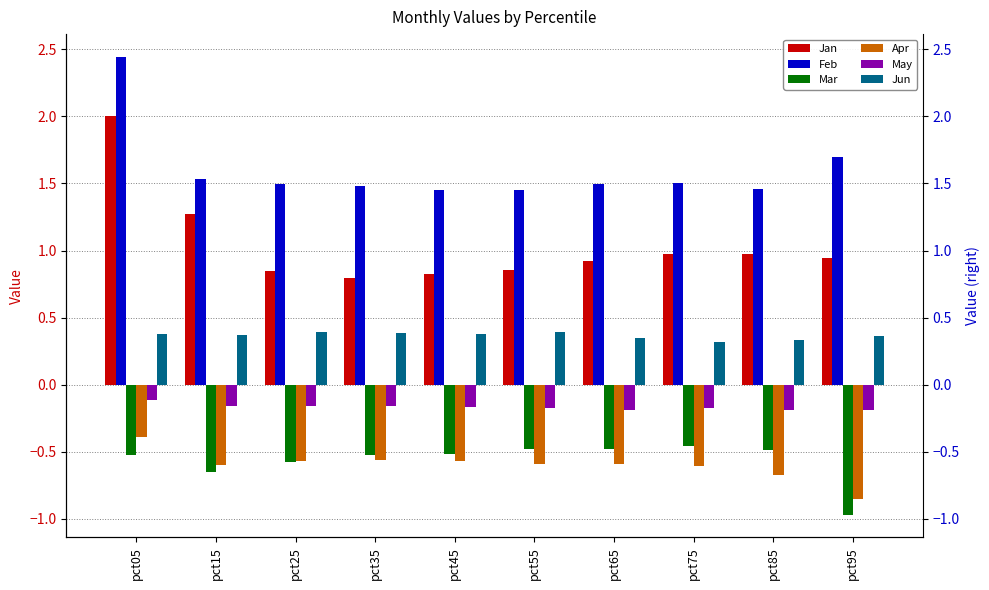

Does the chart contain stacked bars?

No